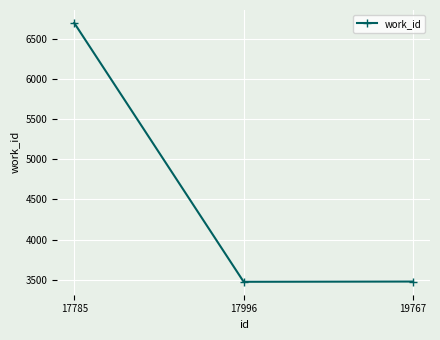

What value does the data have at 19767?

3479